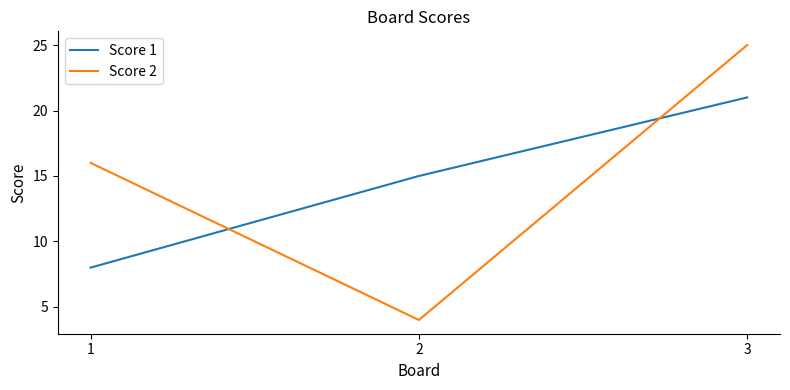

List the labels in order of Score 2 value, smallest first.

2, 1, 3